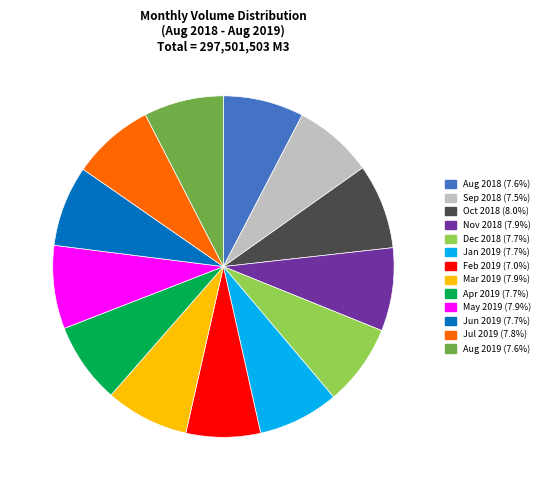

Approximately how many times larger is the value at Aug 2018 compared to Nov 2018?

1.0